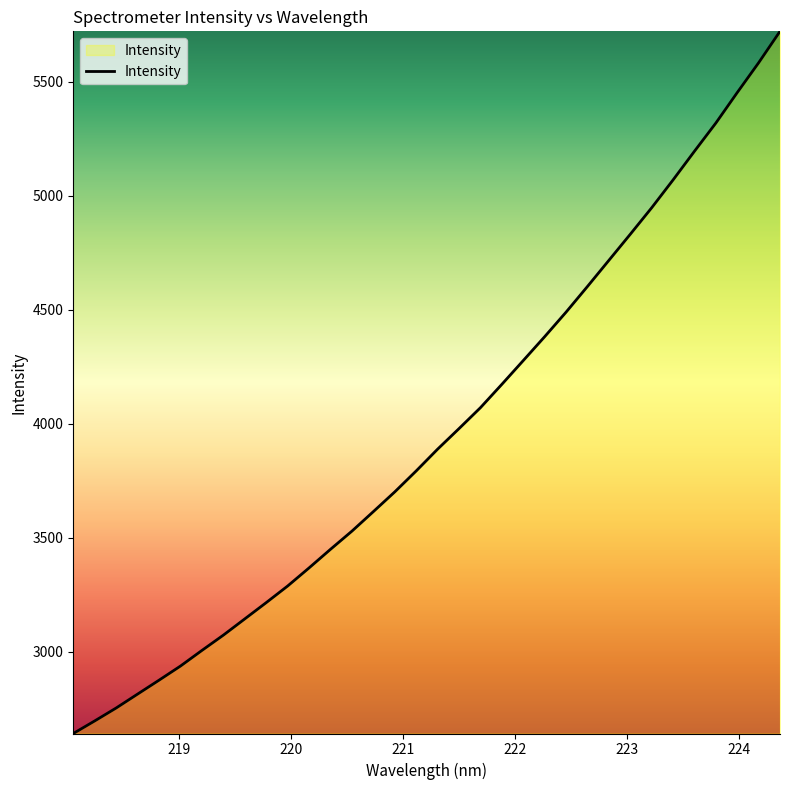

What is the difference between the maximum and minimum values?

3078.7